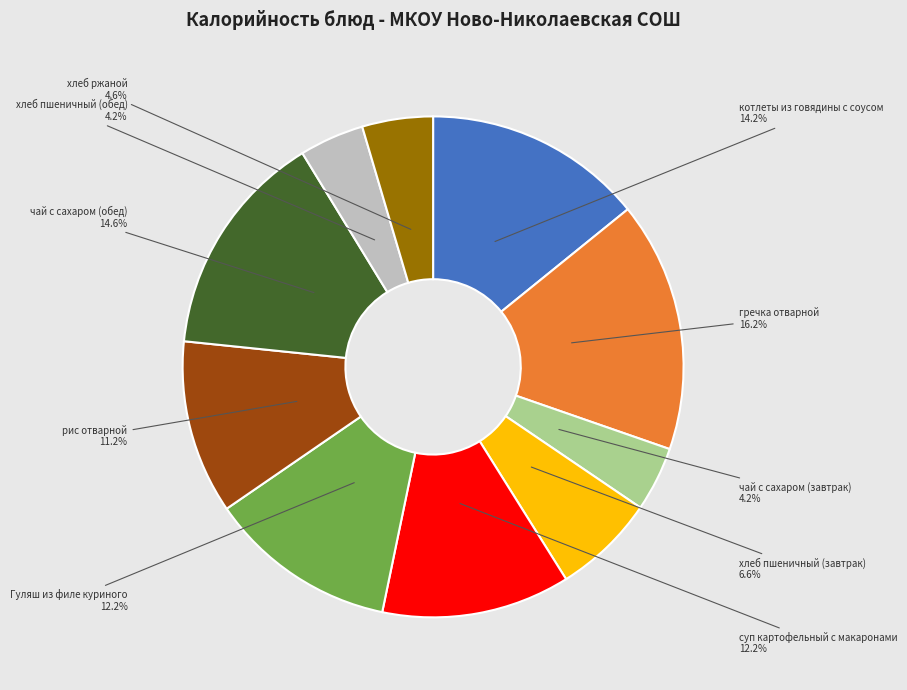

To the nearest percent, what is the combined percentage of суп картофельный с макаронами and хлеб пшеничный (обед)?

16%